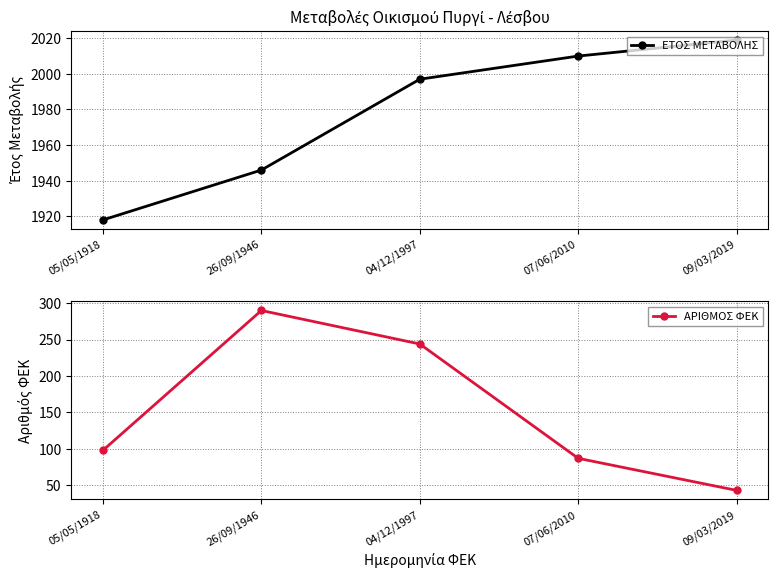

True or false: ΑΡΙΘΜΟΣ ΦΕΚ and ΕΤΟΣ ΜΕΤΑΒΟΛΗΣ cross at least once.

False